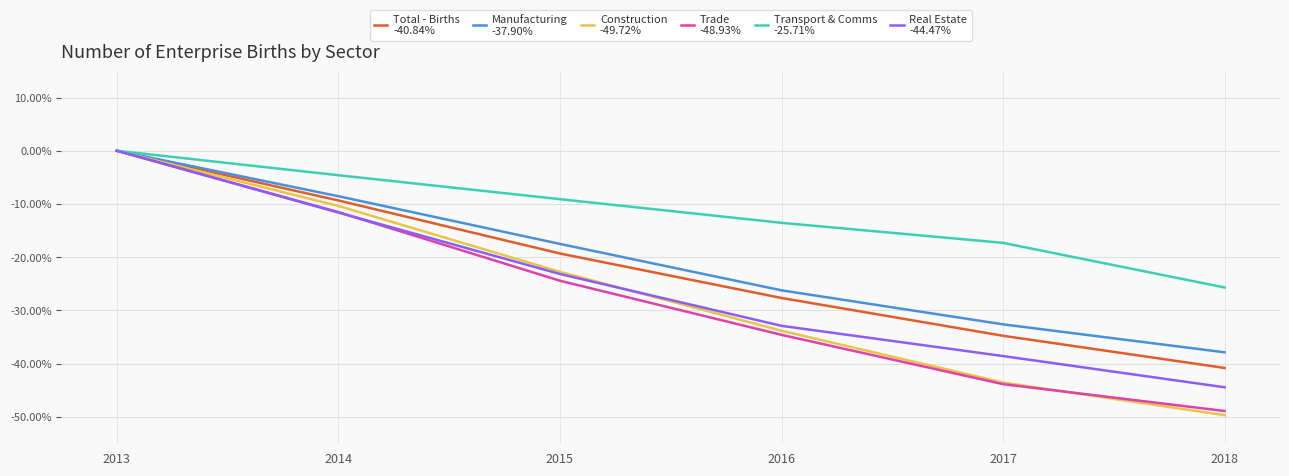

Which label corresponds to the smallest value in the chart?

2018